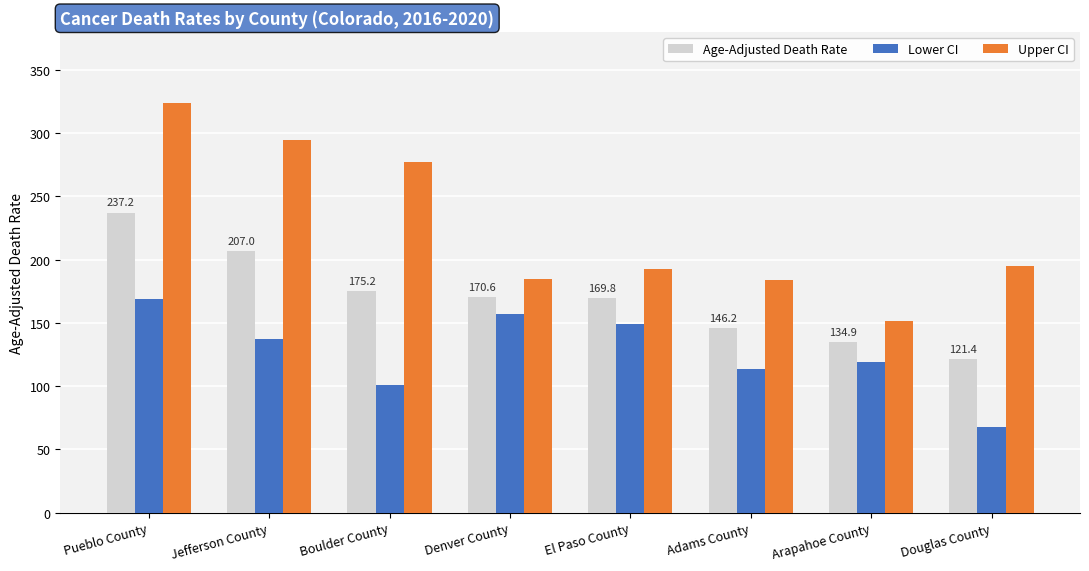

At which category is the sum across all series the highest?

Pueblo County